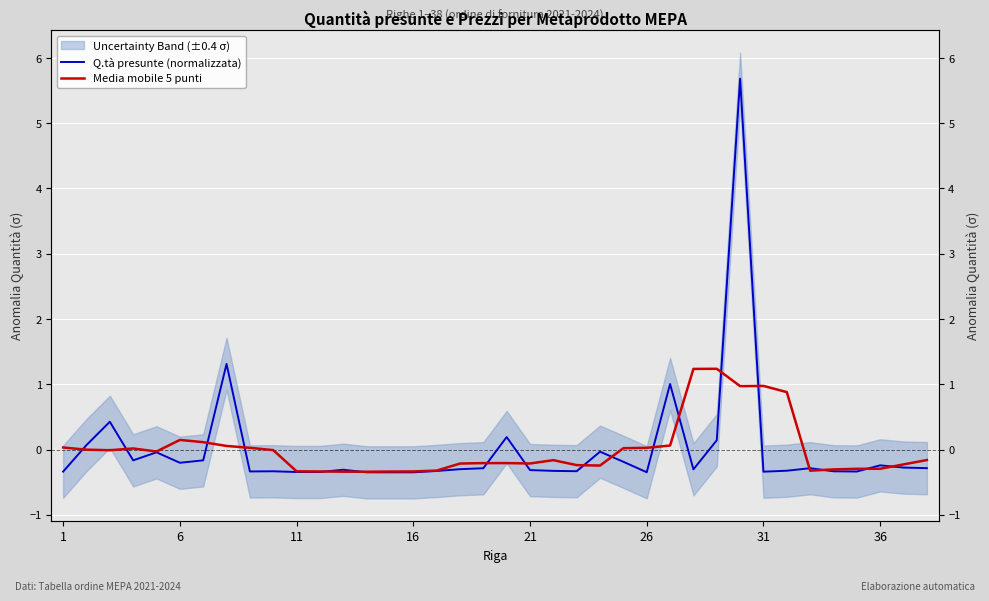

Is the value of Q.tà presunte (normalizzata) at 16 greater than the value of Media mobile 5 punti at 24?

No